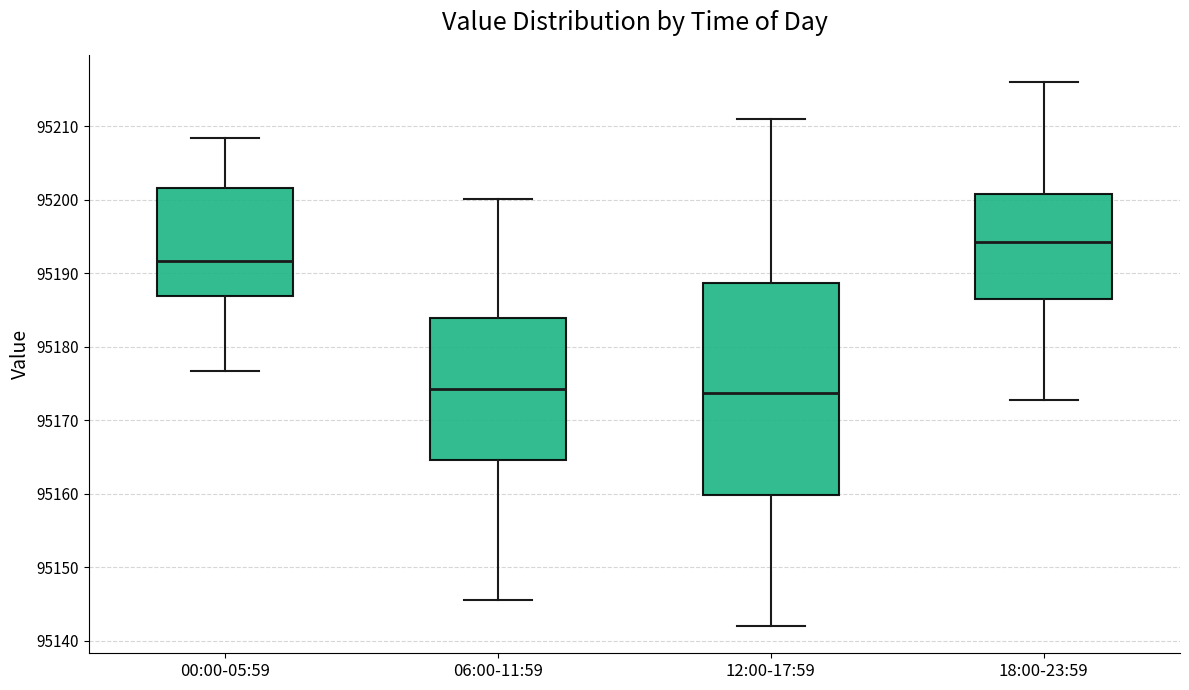

Where does the lower whisker of the box for 06:00-11:59 end on the y-axis? The values are not printed on the chart, so give them approximately, as read against the axis.

95146